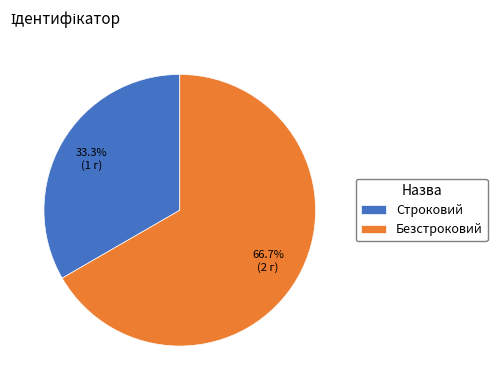

What is the smallest slice in the pie chart?

Строковий